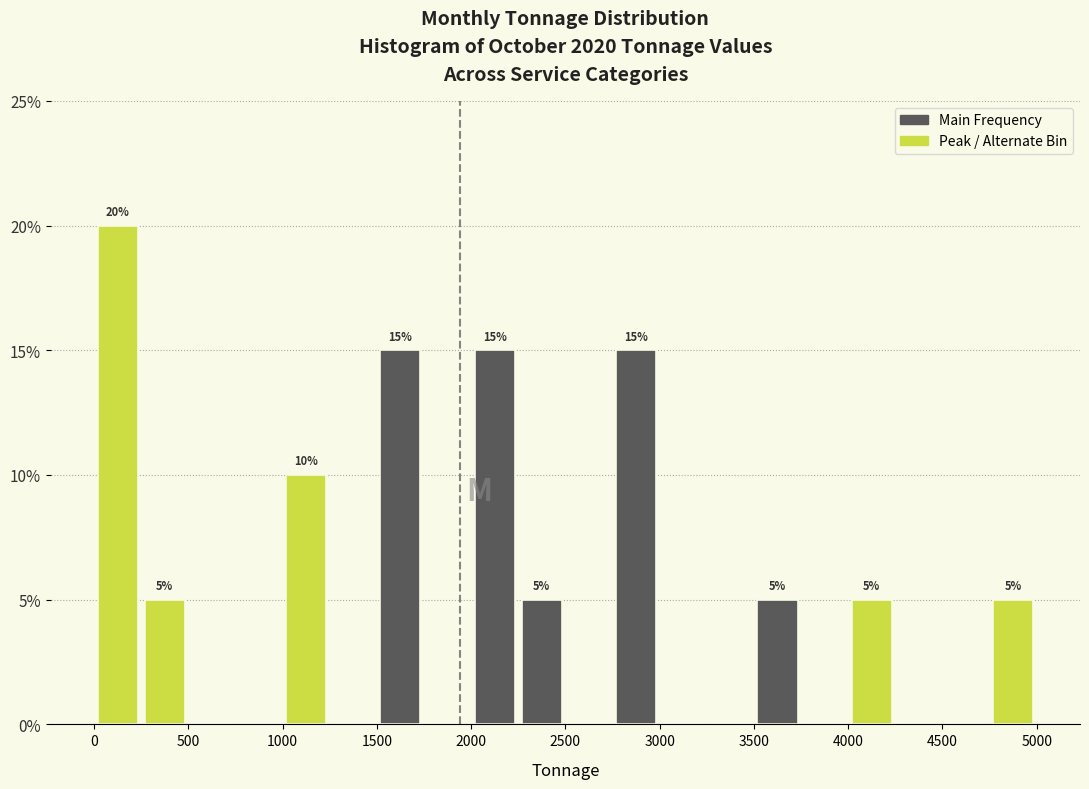

Which range on the x-axis has the tallest bar?

0 to 250